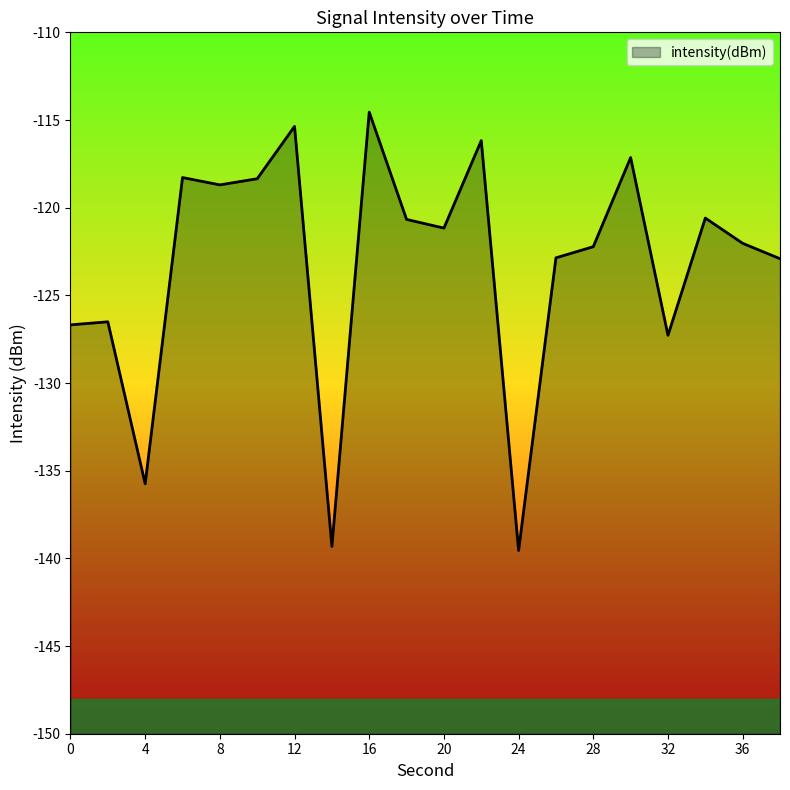

Reading left to right, what are all the values shown in this chart?

0=-126.7	2=-126.5	4=-135.7	6=-118.3	8=-118.7	10=-118.3	12=-115.4	14=-139.3	16=-114.5	18=-120.7	20=-121.2	22=-116.2	24=-139.6	26=-122.9	28=-122.2	30=-117.1	32=-127.3	34=-120.6	36=-122.0	38=-122.9